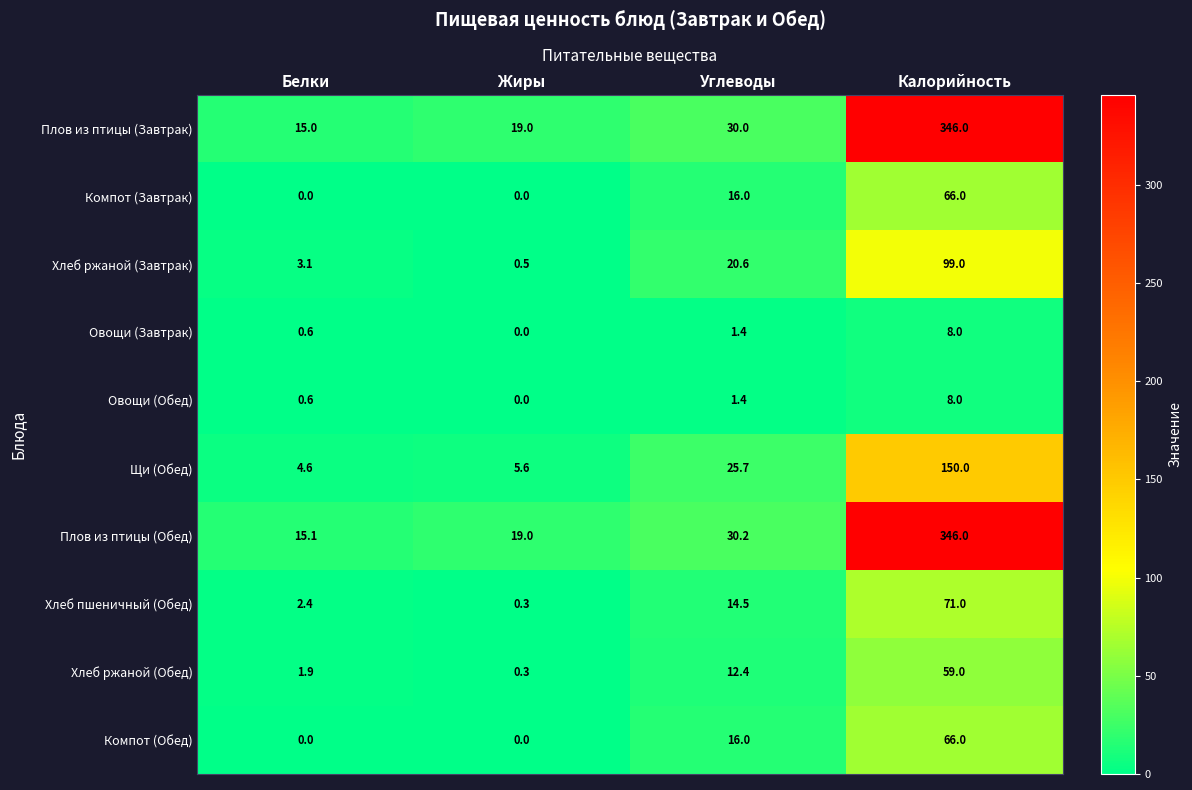

Which category has the highest value across all series?

Калорийность